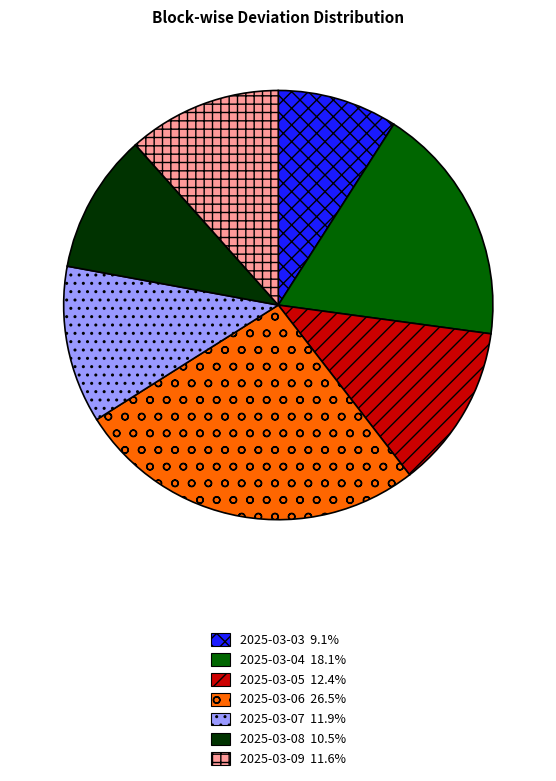

Which has a higher value, 2025-03-08 or 2025-03-03?

2025-03-08